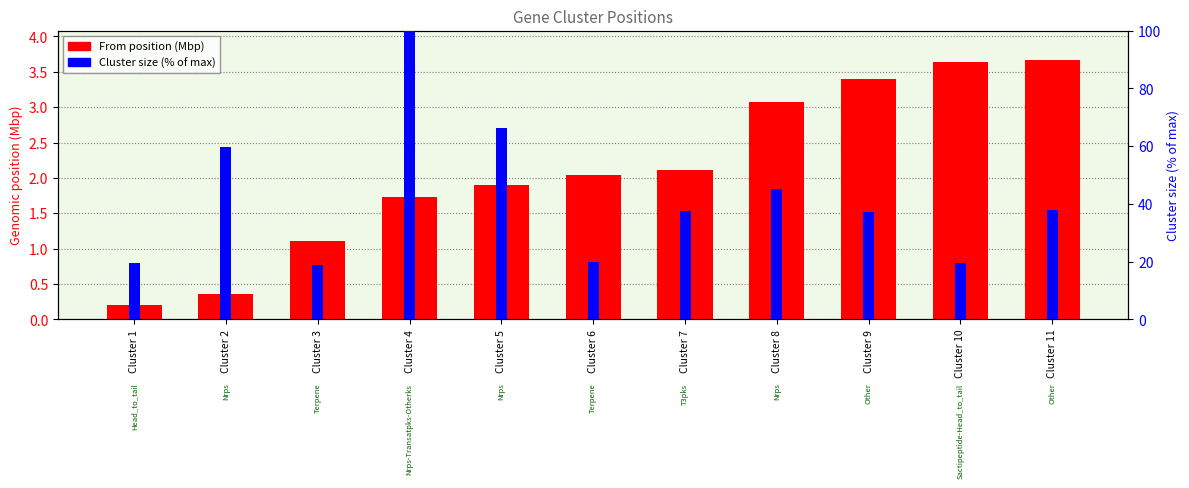

True or false: Cluster size (% of max) has a value of 19.7 at Cluster 10.

True